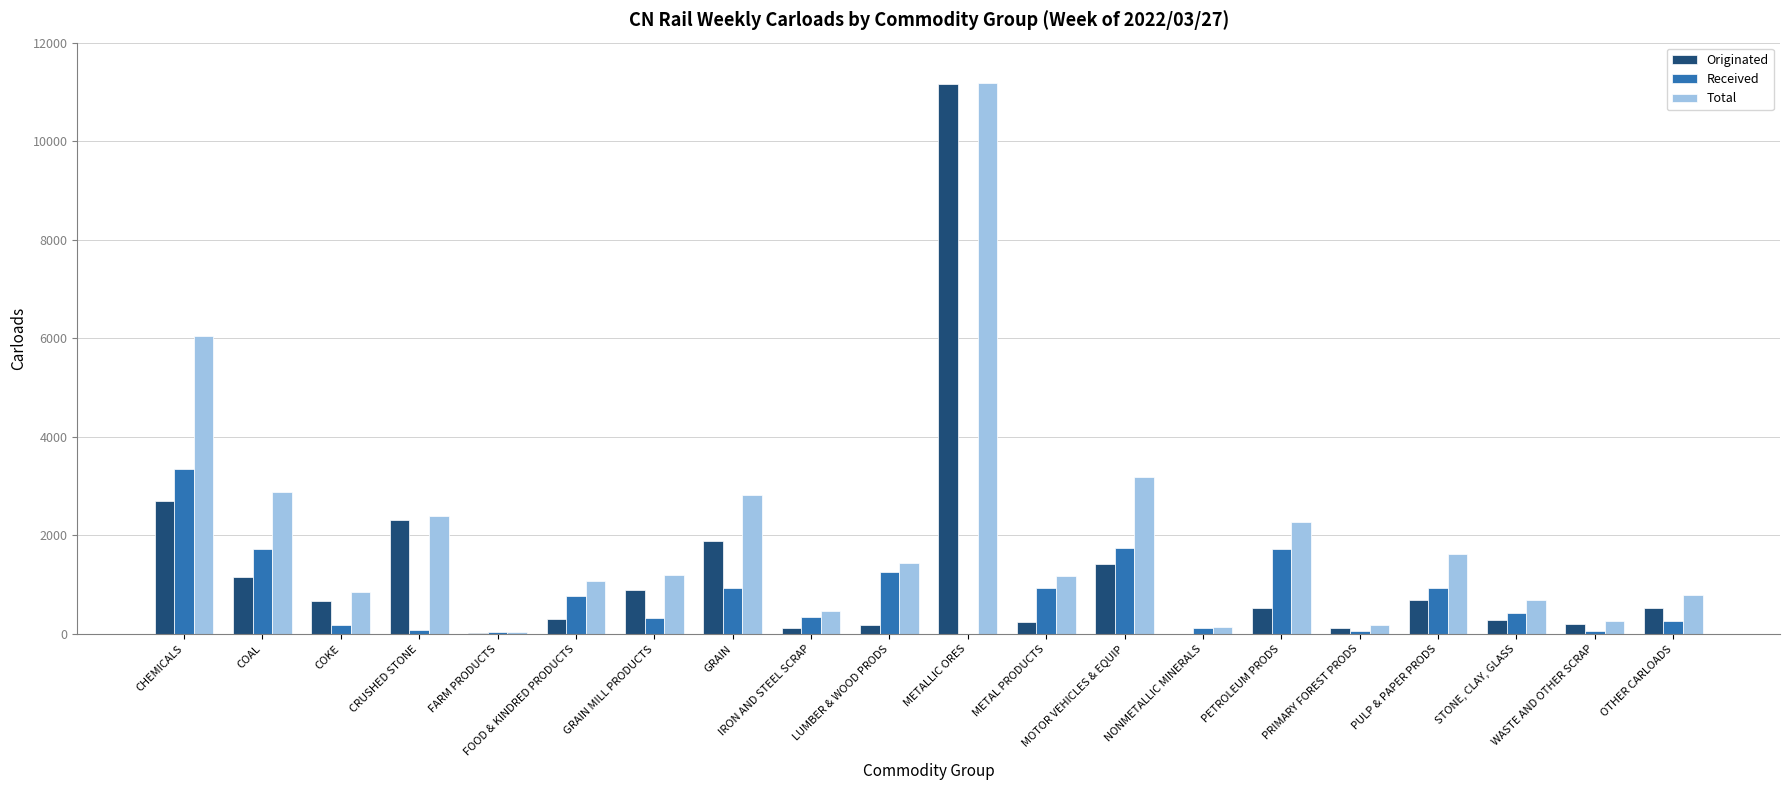

Which series has the largest total across all categories?

Total